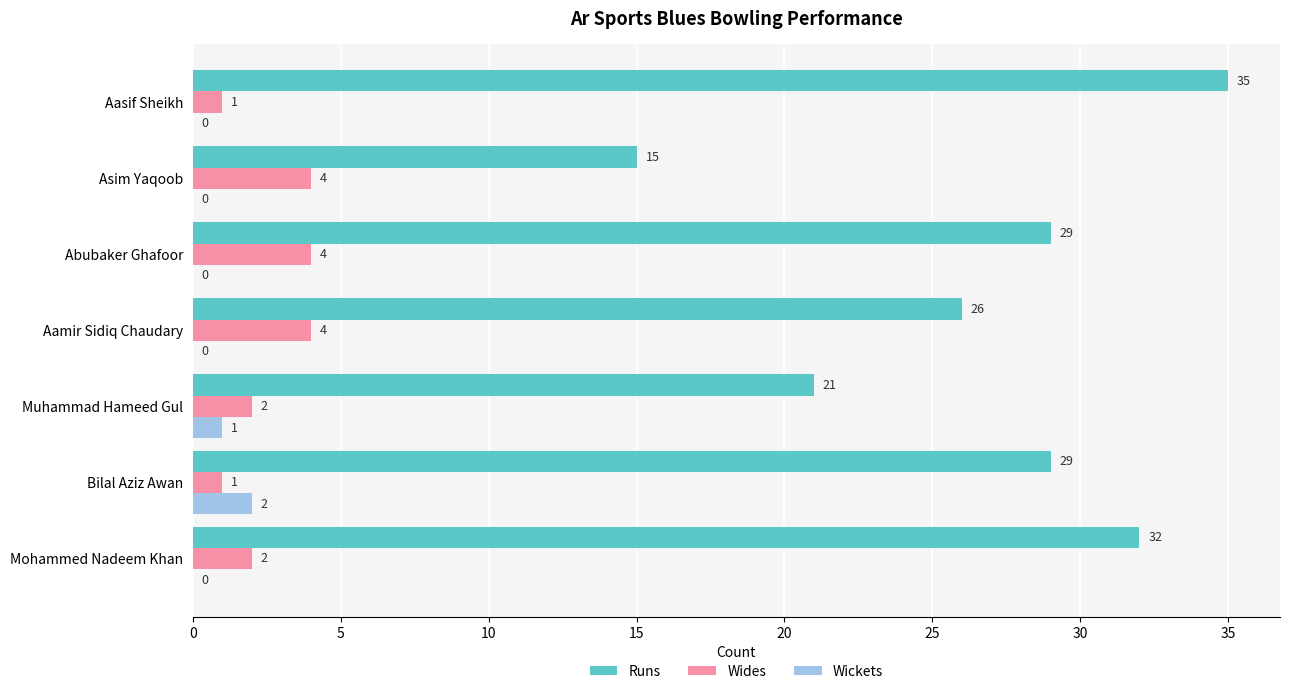

Which series has the largest total across all categories?

Runs